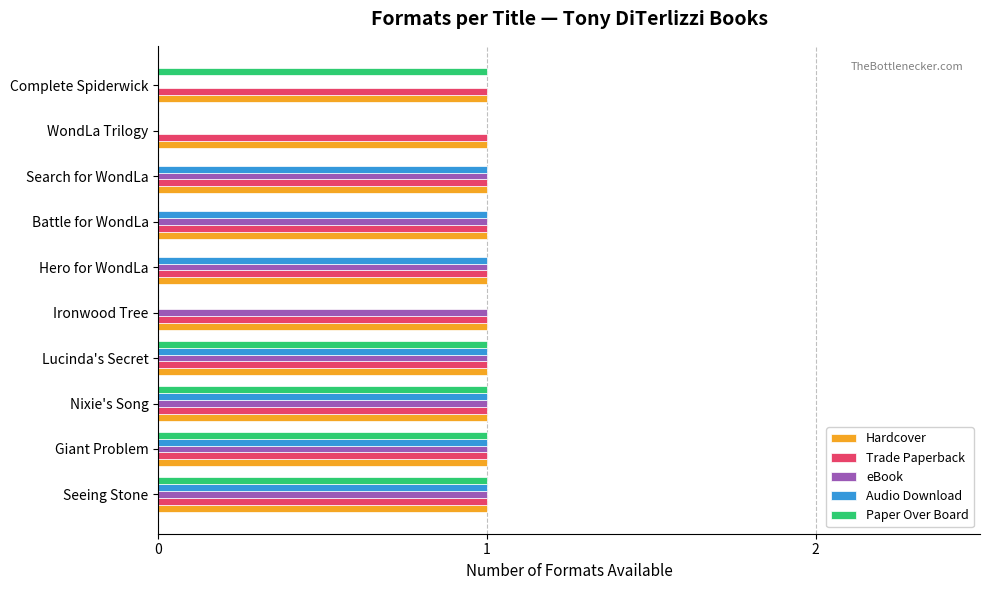

What is the total value across all series at Search for WondLa?

4